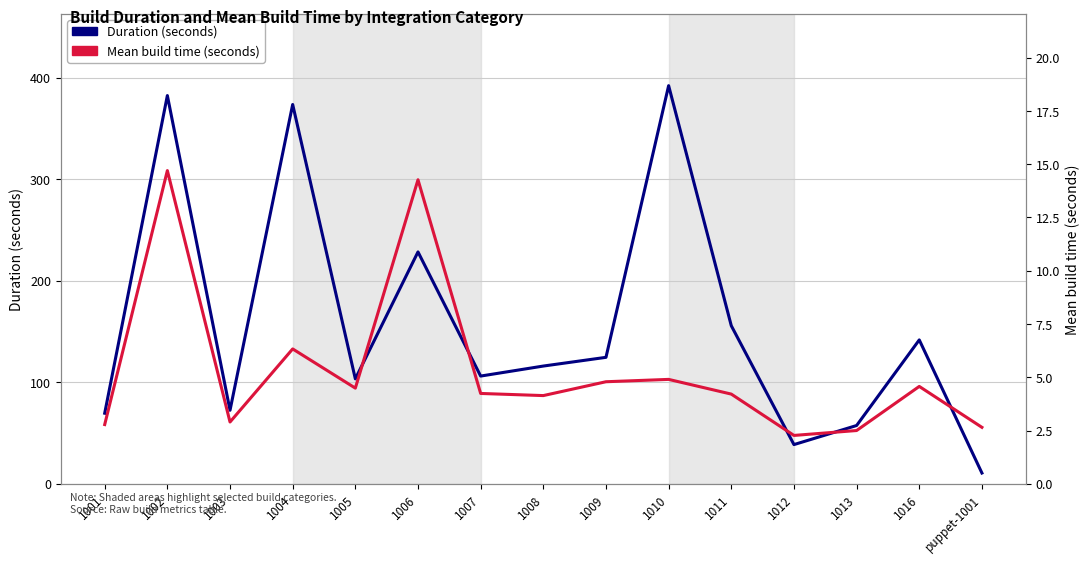

What is the label of the 9th point from the left?

1009